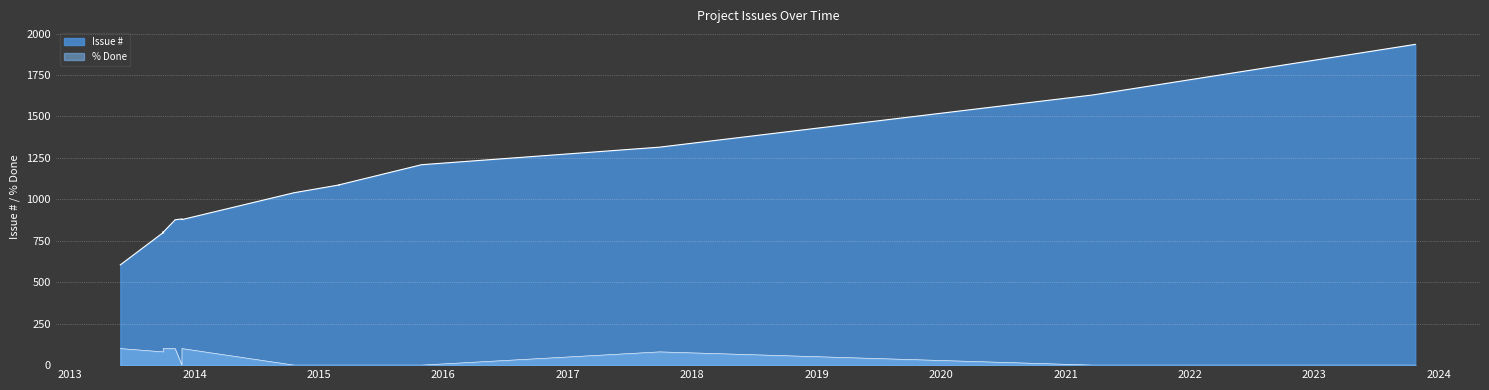

The value of Issue # at 03/22/2021 is 2775. True or false?

False